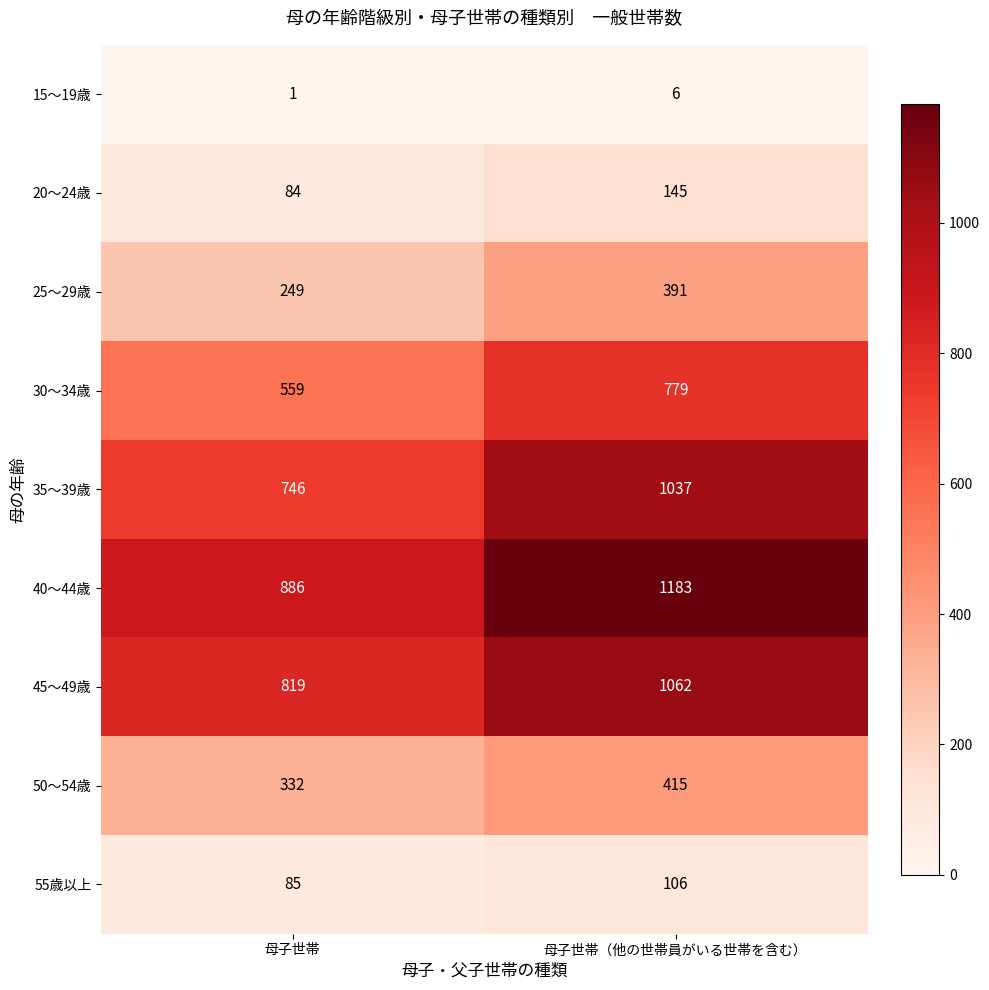

Rank the series at 母子世帯 from highest to lowest value.

40～44歳, 45～49歳, 35～39歳, 30～34歳, 50～54歳, 25～29歳, 55歳以上, 20～24歳, 15～19歳